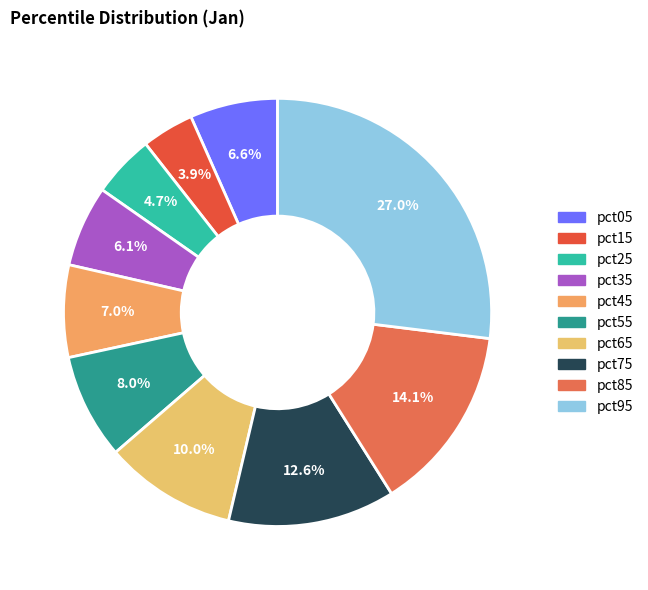

What percentage is the pct65 slice, to the nearest percent?

10%